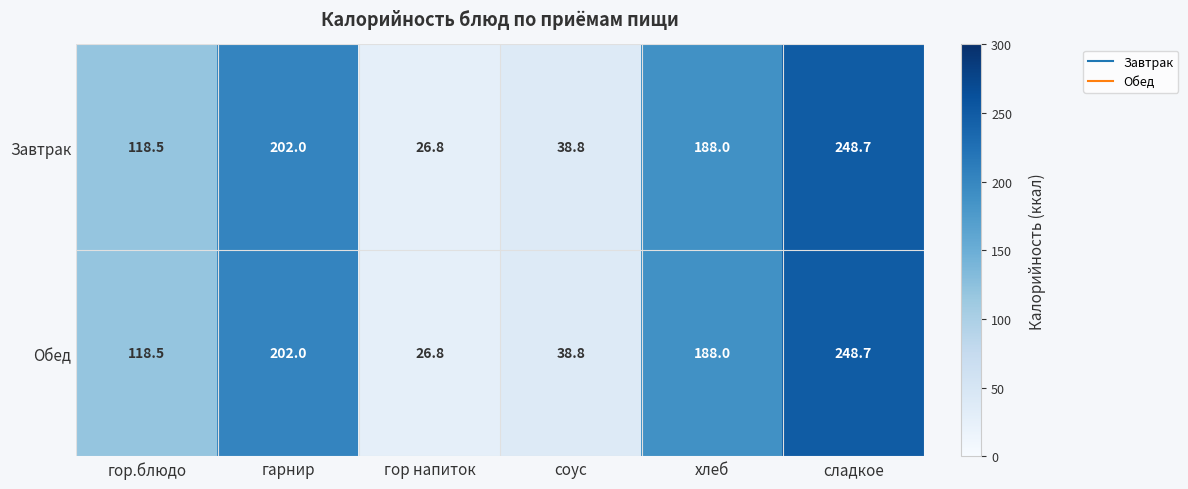

The value of Завтрак at гор.блюдо is 118.5. True or false?

True